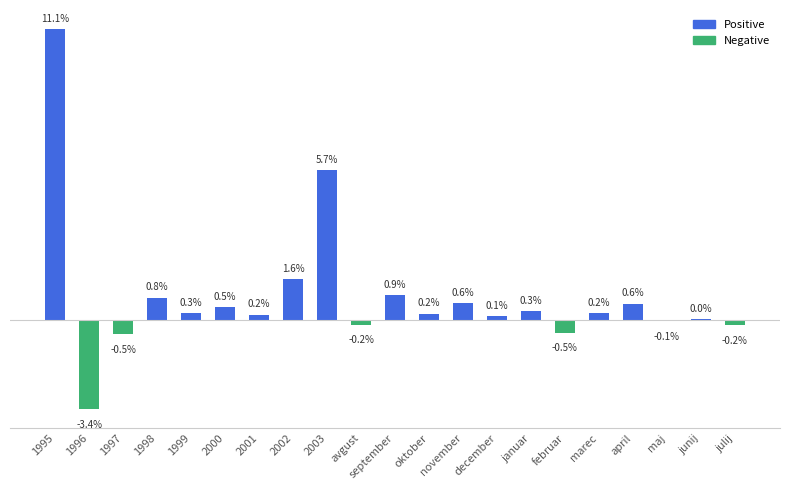

Rank the categories by value from lowest to highest.

1996, 1997, februar, julij, avgust, maj, junij, december, 2001, oktober, marec, 1999, januar, 2000, april, november, 1998, september, 2002, 2003, 1995